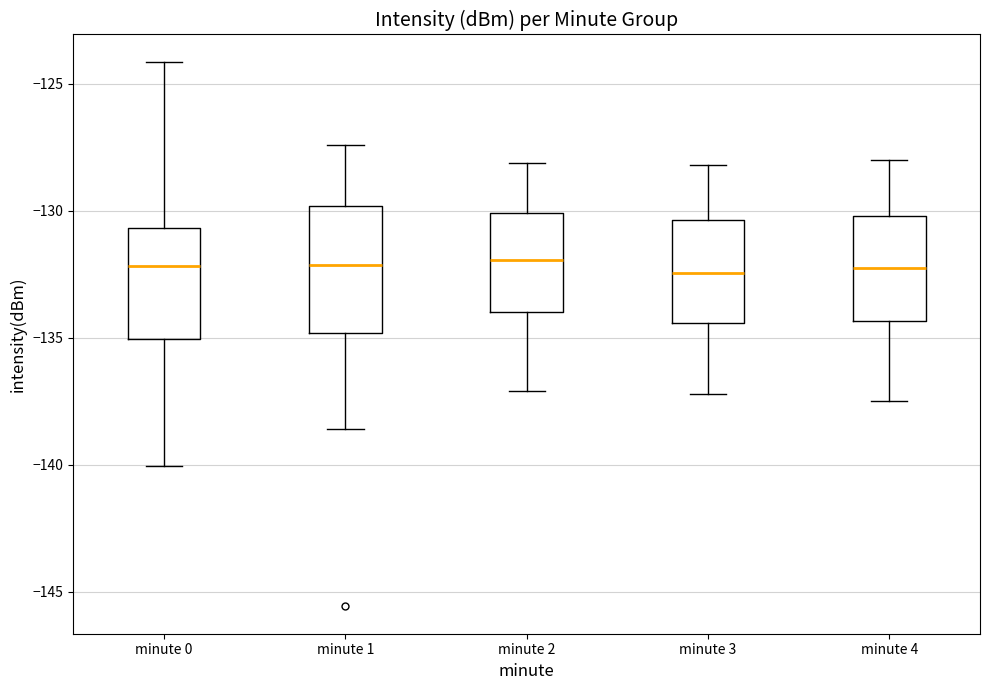

Where is the lower edge of the box for minute 2 on the y-axis? The values are not printed on the chart, so give them approximately, as read against the axis.

-134.0